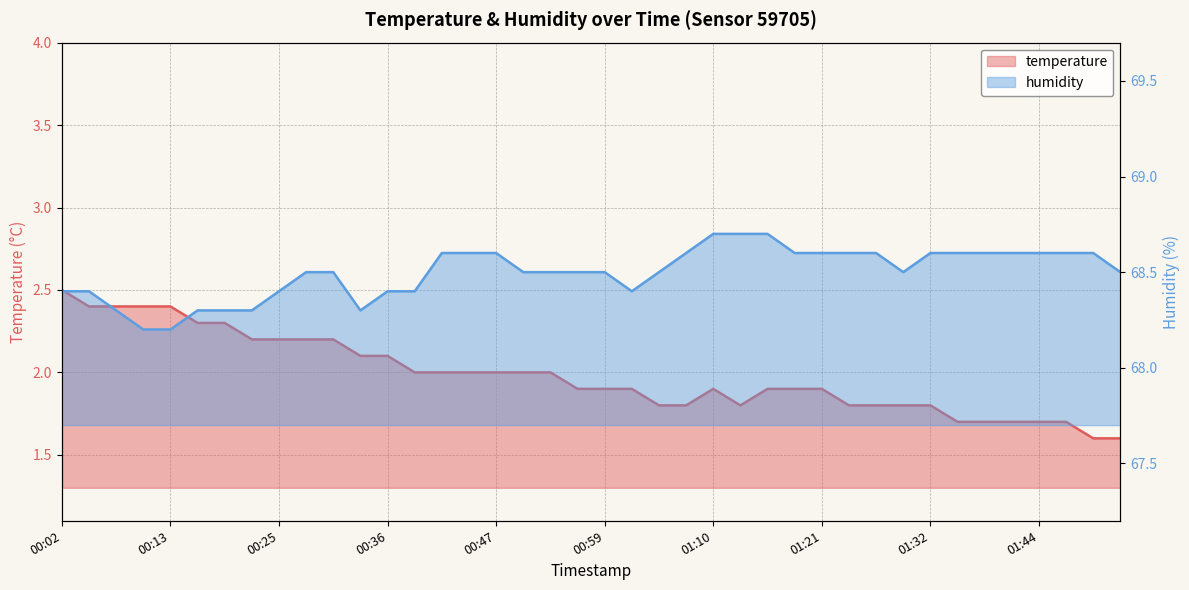

Is it true that temperature equals 1.8 at 01:27?

True